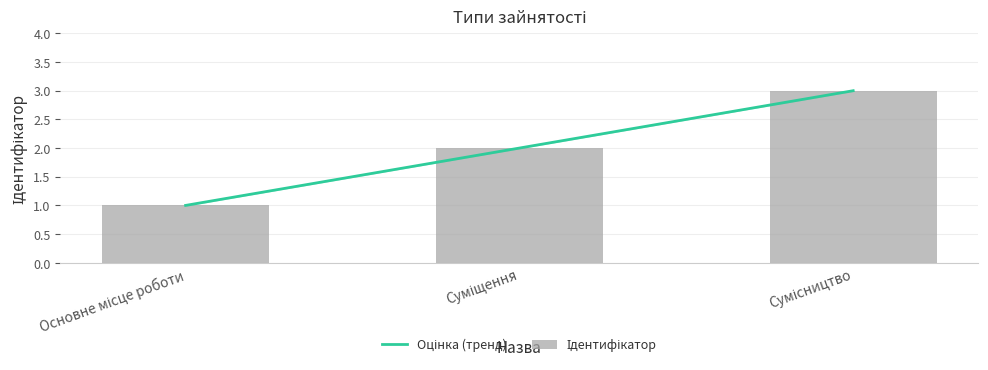

At which label is the value closest to 2?

Суміщення